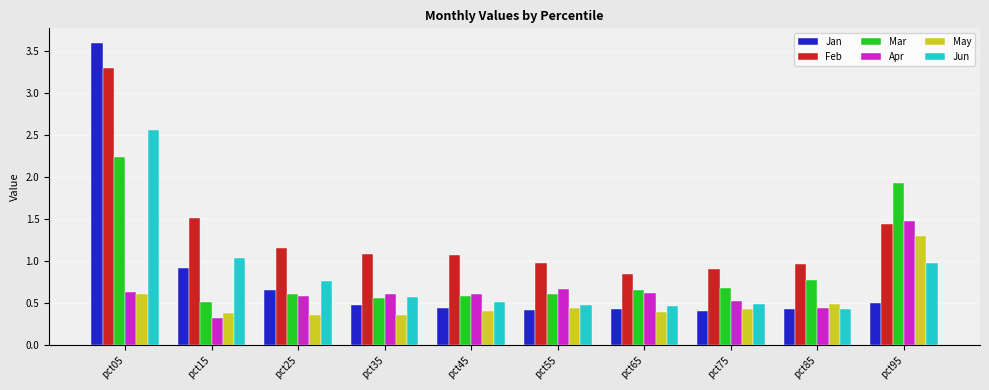

What is the value of the Apr bar at the 5th from the left?

0.6